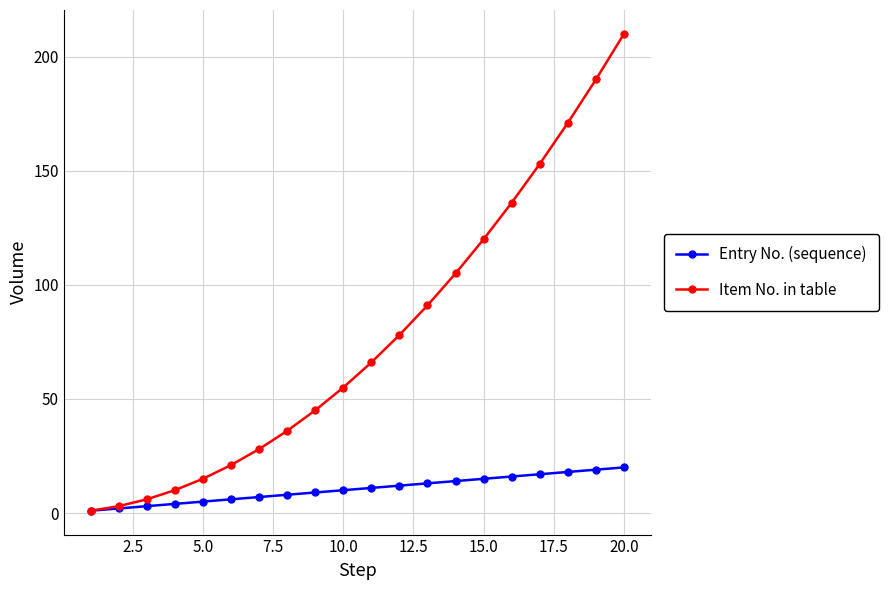

Which series has the largest total across all categories?

Item No. in table